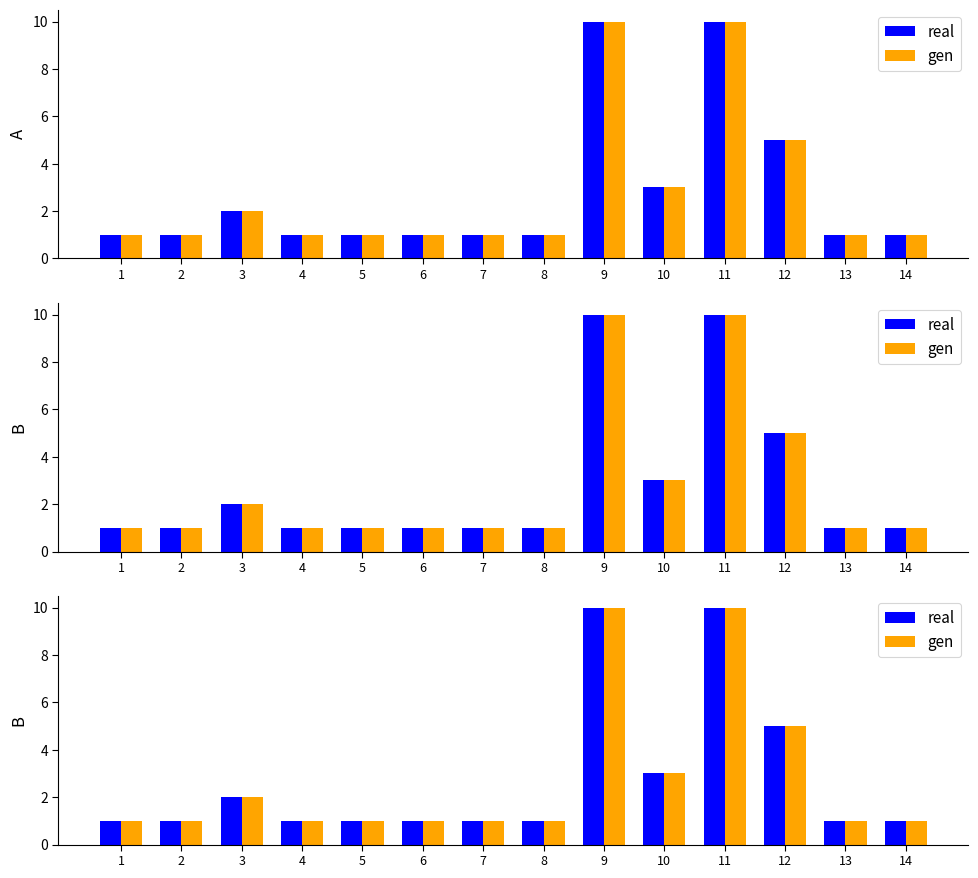

How many bars are there in each group?

2